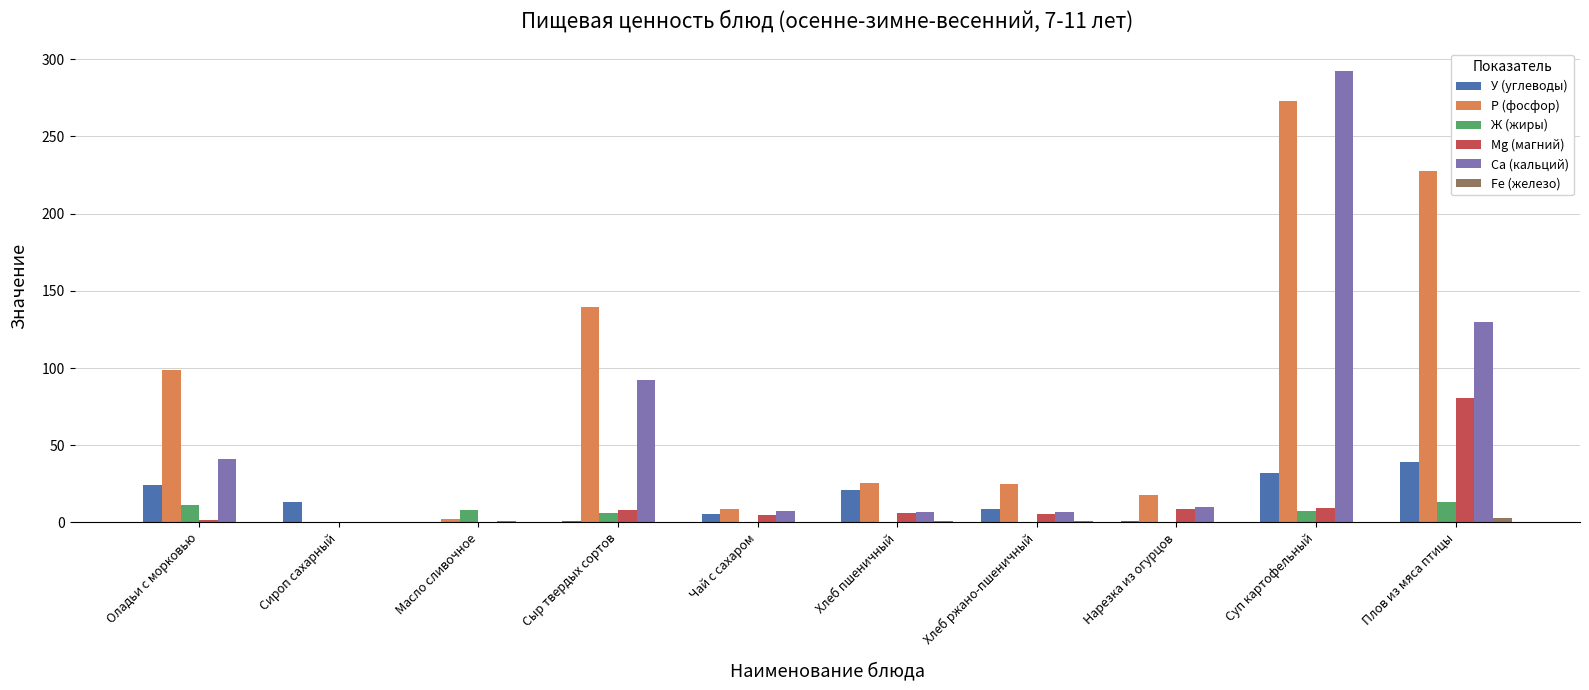

The value of Ж (жиры) at Плов из мяса птицы is 13.4. True or false?

True